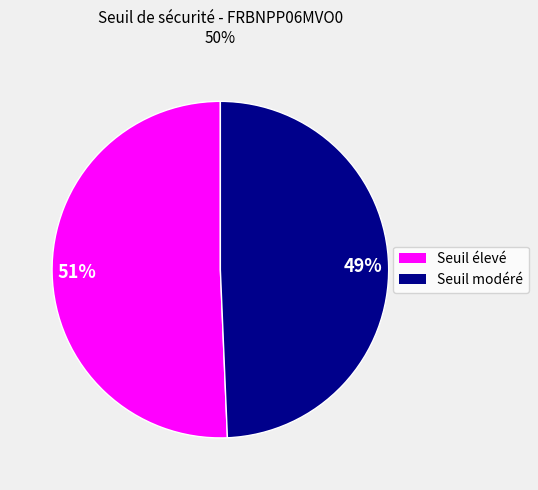

To the nearest percent, what is the average slice percentage?

50%